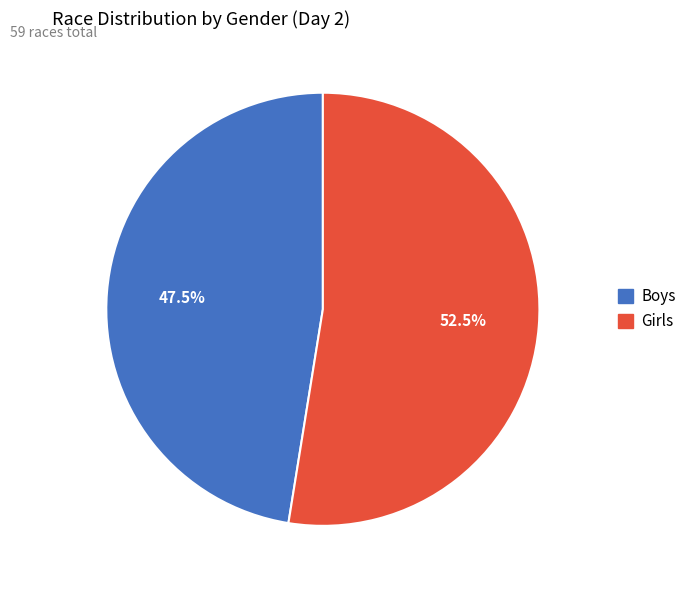

Rank the categories by value from highest to lowest.

Girls, Boys